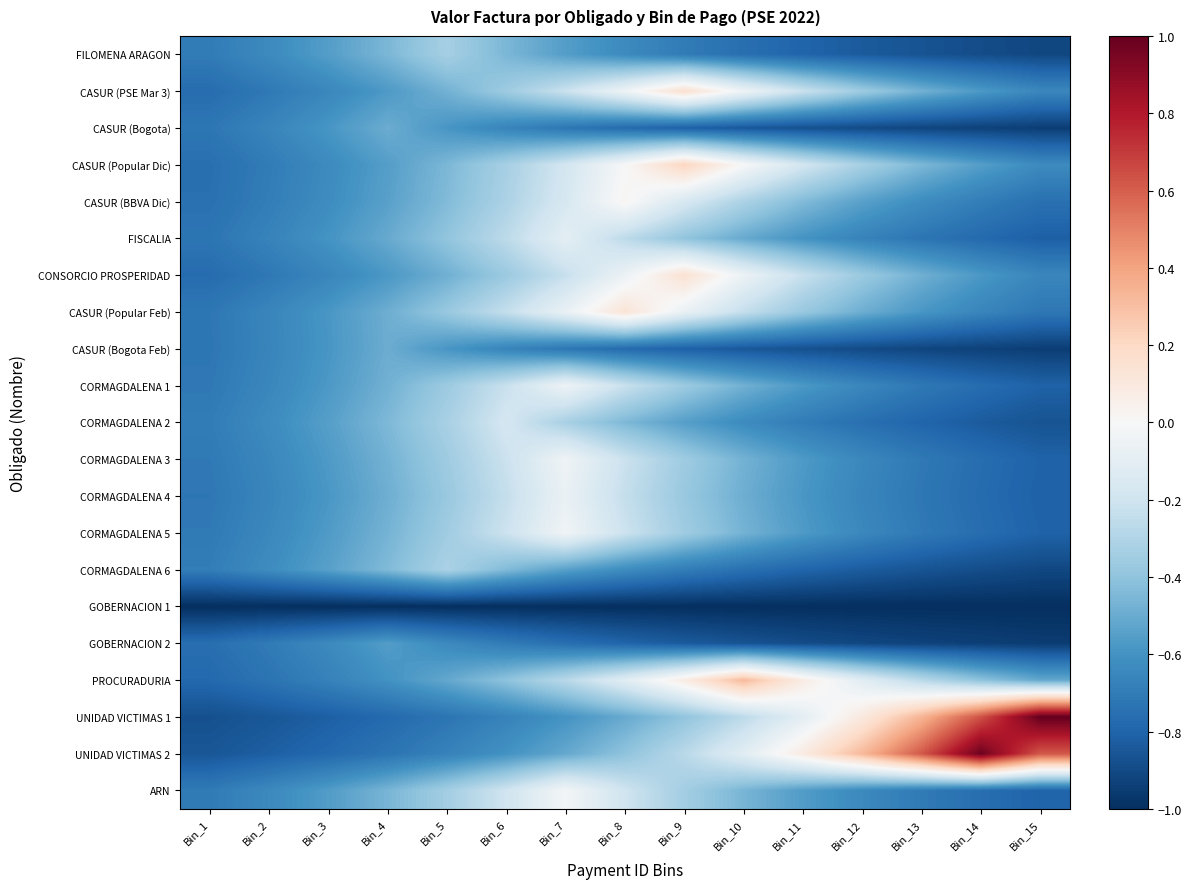

Reading left to right, transcribe all the data shown in this chart.

FILOMENA ARAGON: Bin_1=-0.7	Bin_2=-0.6	Bin_3=-0.6	Bin_4=-0.5	Bin_5=-0.3	Bin_6=-0.5	Bin_7=-0.6	Bin_8=-0.6	Bin_9=-0.7	Bin_10=-0.8	Bin_11=-0.8	Bin_12=-0.8	Bin_13=-0.9	Bin_14=-0.9	Bin_15=-0.9
CASUR (PSE Mar 3): Bin_1=-0.8	Bin_2=-0.7	Bin_3=-0.6	Bin_4=-0.6	Bin_5=-0.5	Bin_6=-0.4	Bin_7=-0.2	Bin_8=-0.0	Bin_9=0.2	Bin_10=-0.0	Bin_11=-0.2	Bin_12=-0.4	Bin_13=-0.5	Bin_14=-0.6	Bin_15=-0.6
CASUR (Bogota): Bin_1=-0.7	Bin_2=-0.7	Bin_3=-0.6	Bin_4=-0.5	Bin_5=-0.6	Bin_6=-0.7	Bin_7=-0.7	Bin_8=-0.8	Bin_9=-0.8	Bin_10=-0.8	Bin_11=-0.9	Bin_12=-0.9	Bin_13=-0.9	Bin_14=-0.9	Bin_15=-0.9
CASUR (Popular Dic): Bin_1=-0.8	Bin_2=-0.7	Bin_3=-0.6	Bin_4=-0.6	Bin_5=-0.5	Bin_6=-0.3	Bin_7=-0.2	Bin_8=-0.0	Bin_9=0.2	Bin_10=-0.0	Bin_11=-0.2	Bin_12=-0.3	Bin_13=-0.5	Bin_14=-0.6	Bin_15=-0.6
CASUR (BBVA Dic): Bin_1=-0.7	Bin_2=-0.7	Bin_3=-0.6	Bin_4=-0.5	Bin_5=-0.4	Bin_6=-0.3	Bin_7=-0.2	Bin_8=0.0	Bin_9=-0.2	Bin_10=-0.3	Bin_11=-0.4	Bin_12=-0.5	Bin_13=-0.6	Bin_14=-0.7	Bin_15=-0.7
FISCALIA: Bin_1=-0.7	Bin_2=-0.7	Bin_3=-0.6	Bin_4=-0.5	Bin_5=-0.4	Bin_6=-0.3	Bin_7=-0.1	Bin_8=-0.3	Bin_9=-0.4	Bin_10=-0.5	Bin_11=-0.6	Bin_12=-0.7	Bin_13=-0.7	Bin_14=-0.8	Bin_15=-0.8
CONSORCIO PROSPERIDAD: Bin_1=-0.8	Bin_2=-0.7	Bin_3=-0.7	Bin_4=-0.6	Bin_5=-0.5	Bin_6=-0.4	Bin_7=-0.2	Bin_8=-0.1	Bin_9=0.1	Bin_10=-0.1	Bin_11=-0.2	Bin_12=-0.4	Bin_13=-0.5	Bin_14=-0.6	Bin_15=-0.7
CASUR (Popular Feb): Bin_1=-0.7	Bin_2=-0.7	Bin_3=-0.6	Bin_4=-0.5	Bin_5=-0.4	Bin_6=-0.2	Bin_7=-0.1	Bin_8=0.1	Bin_9=-0.1	Bin_10=-0.2	Bin_11=-0.4	Bin_12=-0.5	Bin_13=-0.6	Bin_14=-0.7	Bin_15=-0.7
CASUR (Bogota Feb): Bin_1=-0.7	Bin_2=-0.7	Bin_3=-0.6	Bin_4=-0.5	Bin_5=-0.6	Bin_6=-0.7	Bin_7=-0.7	Bin_8=-0.8	Bin_9=-0.8	Bin_10=-0.8	Bin_11=-0.9	Bin_12=-0.9	Bin_13=-0.9	Bin_14=-0.9	Bin_15=-0.9
CORMAGDALENA 1: Bin_1=-0.7	Bin_2=-0.7	Bin_3=-0.6	Bin_4=-0.5	Bin_5=-0.4	Bin_6=-0.2	Bin_7=-0.1	Bin_8=-0.2	Bin_9=-0.4	Bin_10=-0.5	Bin_11=-0.6	Bin_12=-0.7	Bin_13=-0.7	Bin_14=-0.8	Bin_15=-0.8
CORMAGDALENA 2: Bin_1=-0.7	Bin_2=-0.6	Bin_3=-0.5	Bin_4=-0.4	Bin_5=-0.3	Bin_6=-0.2	Bin_7=-0.3	Bin_8=-0.4	Bin_9=-0.5	Bin_10=-0.6	Bin_11=-0.7	Bin_12=-0.8	Bin_13=-0.8	Bin_14=-0.8	Bin_15=-0.9
CORMAGDALENA 3: Bin_1=-0.7	Bin_2=-0.6	Bin_3=-0.6	Bin_4=-0.5	Bin_5=-0.4	Bin_6=-0.2	Bin_7=-0.0	Bin_8=-0.2	Bin_9=-0.4	Bin_10=-0.5	Bin_11=-0.6	Bin_12=-0.6	Bin_13=-0.7	Bin_14=-0.8	Bin_15=-0.8
CORMAGDALENA 4: Bin_1=-0.7	Bin_2=-0.7	Bin_3=-0.6	Bin_4=-0.5	Bin_5=-0.4	Bin_6=-0.2	Bin_7=-0.1	Bin_8=-0.2	Bin_9=-0.4	Bin_10=-0.5	Bin_11=-0.6	Bin_12=-0.7	Bin_13=-0.7	Bin_14=-0.8	Bin_15=-0.8
CORMAGDALENA 5: Bin_1=-0.7	Bin_2=-0.6	Bin_3=-0.6	Bin_4=-0.5	Bin_5=-0.4	Bin_6=-0.2	Bin_7=-0.0	Bin_8=-0.2	Bin_9=-0.4	Bin_10=-0.5	Bin_11=-0.6	Bin_12=-0.6	Bin_13=-0.7	Bin_14=-0.8	Bin_15=-0.8
CORMAGDALENA 6: Bin_1=-0.7	Bin_2=-0.6	Bin_3=-0.5	Bin_4=-0.4	Bin_5=-0.3	Bin_6=-0.4	Bin_7=-0.5	Bin_8=-0.6	Bin_9=-0.7	Bin_10=-0.7	Bin_11=-0.8	Bin_12=-0.8	Bin_13=-0.9	Bin_14=-0.9	Bin_15=-0.9
GOBERNACION 1: Bin_1=-1.0	Bin_2=-1.0	Bin_3=-1.0	Bin_4=-1.0	Bin_5=-1.0	Bin_6=-1.0	Bin_7=-1.0	Bin_8=-1.0	Bin_9=-1.0	Bin_10=-1.0	Bin_11=-1.0	Bin_12=-1.0	Bin_13=-1.0	Bin_14=-1.0	Bin_15=-1.0
GOBERNACION 2: Bin_1=-0.8	Bin_2=-0.7	Bin_3=-0.6	Bin_4=-0.6	Bin_5=-0.6	Bin_6=-0.7	Bin_7=-0.8	Bin_8=-0.8	Bin_9=-0.8	Bin_10=-0.9	Bin_11=-0.9	Bin_12=-0.9	Bin_13=-0.9	Bin_14=-0.9	Bin_15=-1.0
PROCURADURIA: Bin_1=-0.8	Bin_2=-0.7	Bin_3=-0.7	Bin_4=-0.6	Bin_5=-0.5	Bin_6=-0.4	Bin_7=-0.3	Bin_8=-0.1	Bin_9=0.1	Bin_10=0.3	Bin_11=0.1	Bin_12=-0.1	Bin_13=-0.3	Bin_14=-0.4	Bin_15=-0.5
UNIDAD VICTIMAS 1: Bin_1=-0.9	Bin_2=-0.9	Bin_3=-0.8	Bin_4=-0.8	Bin_5=-0.7	Bin_6=-0.7	Bin_7=-0.6	Bin_8=-0.5	Bin_9=-0.4	Bin_10=-0.3	Bin_11=-0.1	Bin_12=0.1	Bin_13=0.3	Bin_14=0.6	Bin_15=1.0
UNIDAD VICTIMAS 2: Bin_1=-0.9	Bin_2=-0.8	Bin_3=-0.8	Bin_4=-0.7	Bin_5=-0.7	Bin_6=-0.6	Bin_7=-0.5	Bin_8=-0.4	Bin_9=-0.3	Bin_10=-0.1	Bin_11=0.1	Bin_12=0.3	Bin_13=0.6	Bin_14=1.0	Bin_15=0.6
ARN: Bin_1=-0.7	Bin_2=-0.6	Bin_3=-0.6	Bin_4=-0.5	Bin_5=-0.3	Bin_6=-0.2	Bin_7=-0.0	Bin_8=-0.2	Bin_9=-0.3	Bin_10=-0.5	Bin_11=-0.6	Bin_12=-0.6	Bin_13=-0.7	Bin_14=-0.8	Bin_15=-0.8